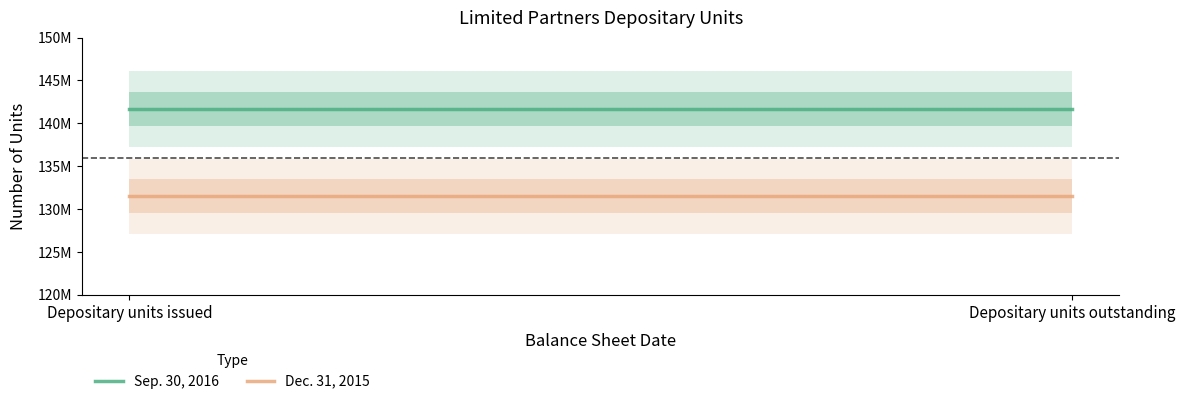

What value does the Dec. 31, 2015 series have at Depositary units issued?

131481059